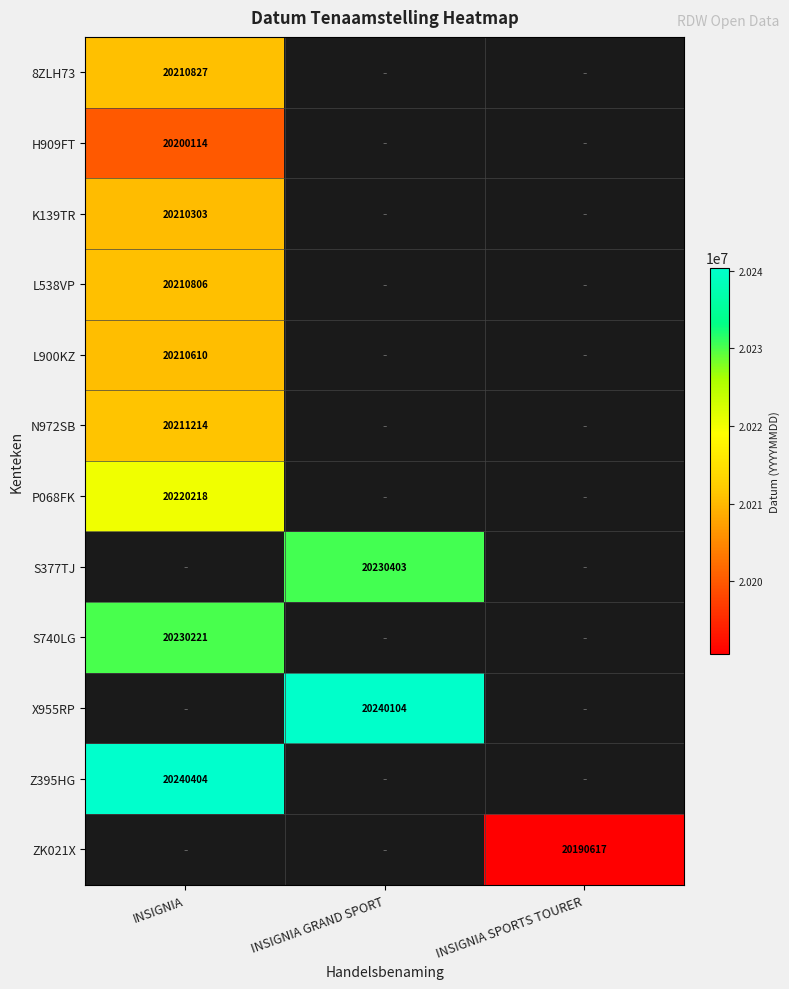

At how many categories does at least one series exceed 20208085?

2